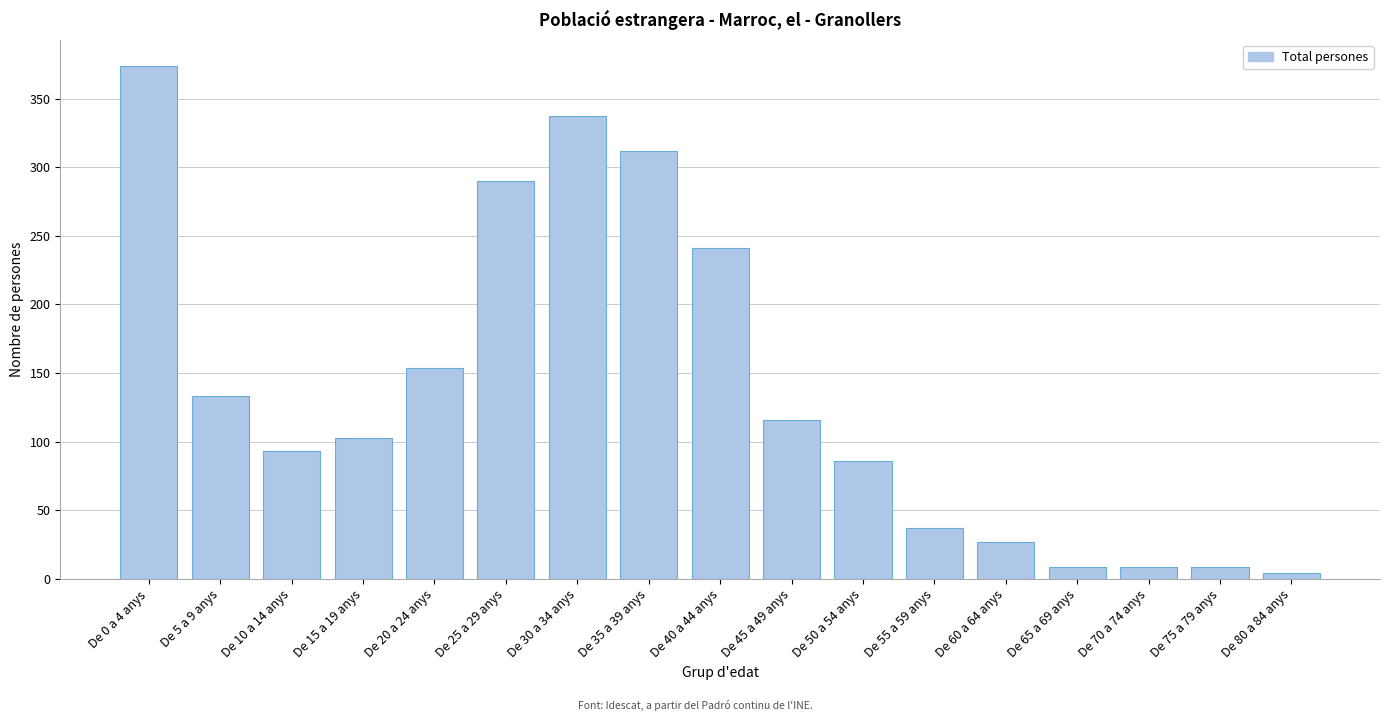

Reading left to right, list all the values displayed in this chart.

De 0 a 4 anys=374	De 5 a 9 anys=133	De 10 a 14 anys=93	De 15 a 19 anys=103	De 20 a 24 anys=154	De 25 a 29 anys=290	De 30 a 34 anys=337	De 35 a 39 anys=312	De 40 a 44 anys=241	De 45 a 49 anys=116	De 50 a 54 anys=86	De 55 a 59 anys=37	De 60 a 64 anys=27	De 65 a 69 anys=9	De 70 a 74 anys=9	De 75 a 79 anys=9	De 80 a 84 anys=4